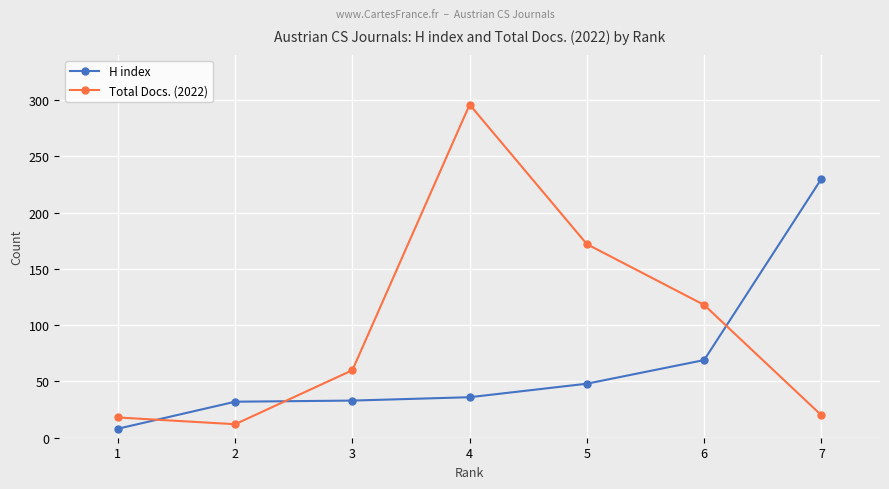

What is the total value across all series at 6?

187